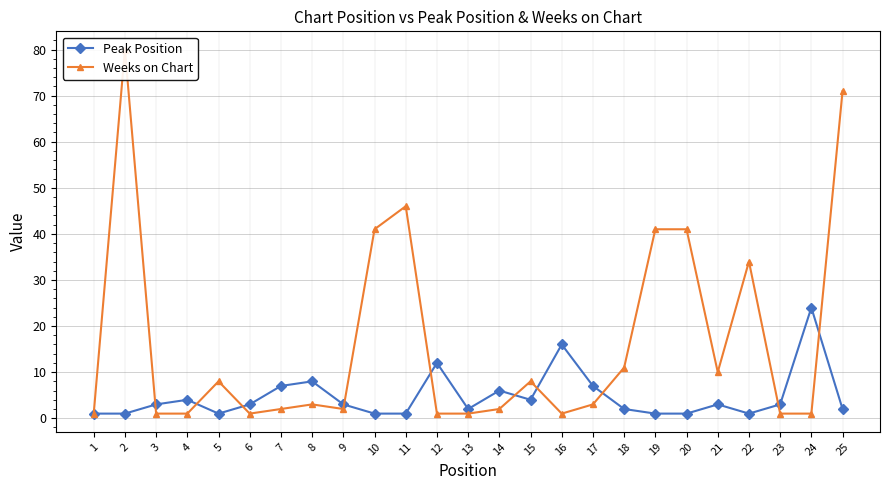

What is the sum of the Peak Position values at 14 and 23?

9